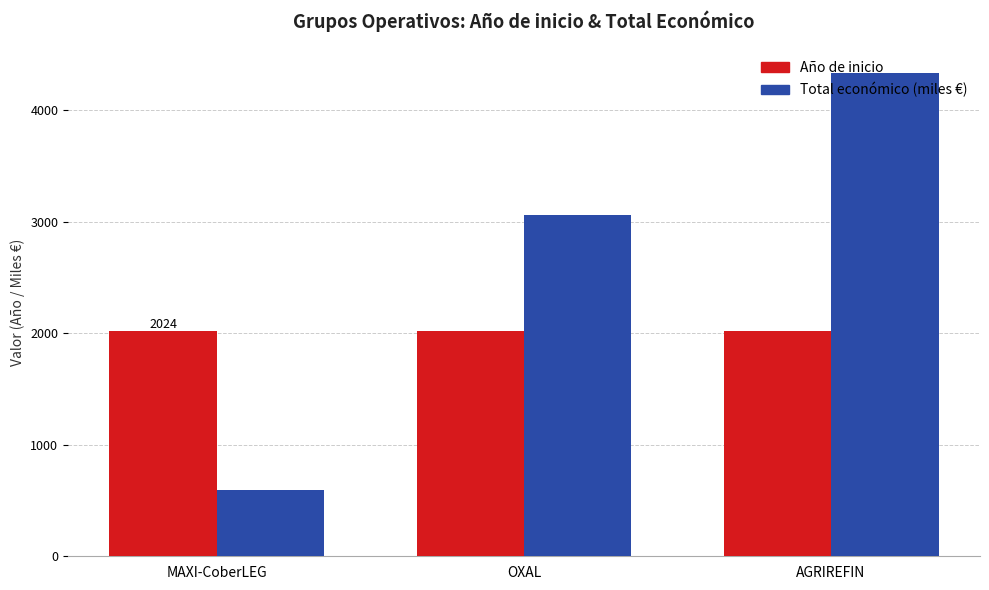

What is the label of the 1st bar from the left?

MAXI-CoberLEG